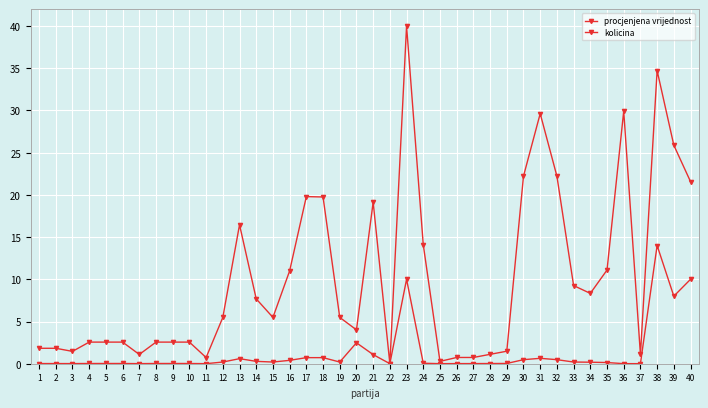

At which category does kolicina reach its first local valley?

3